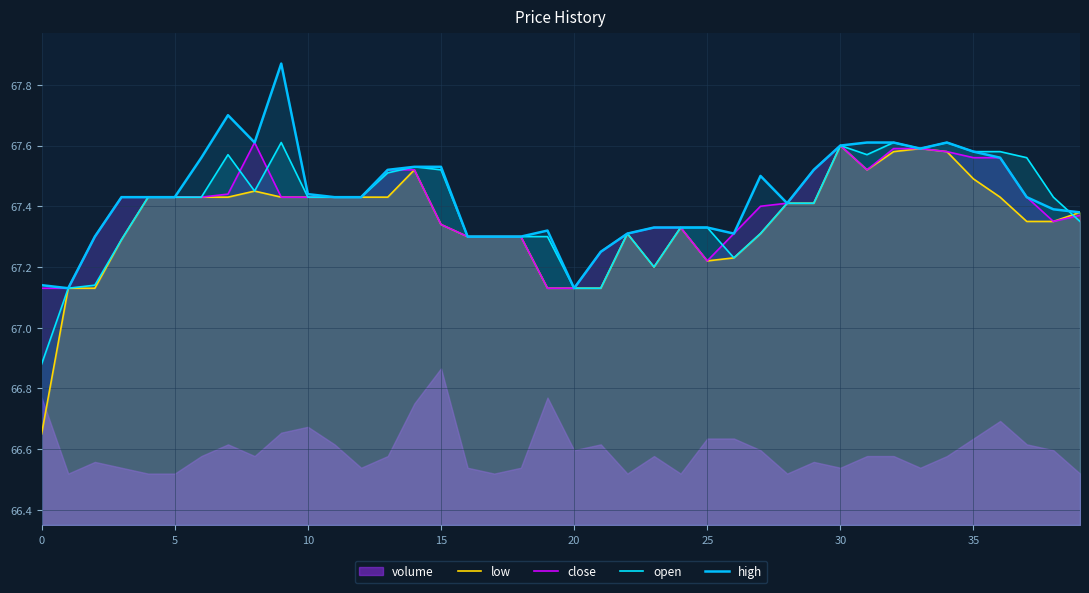

Which category has the highest value in the close series?

8